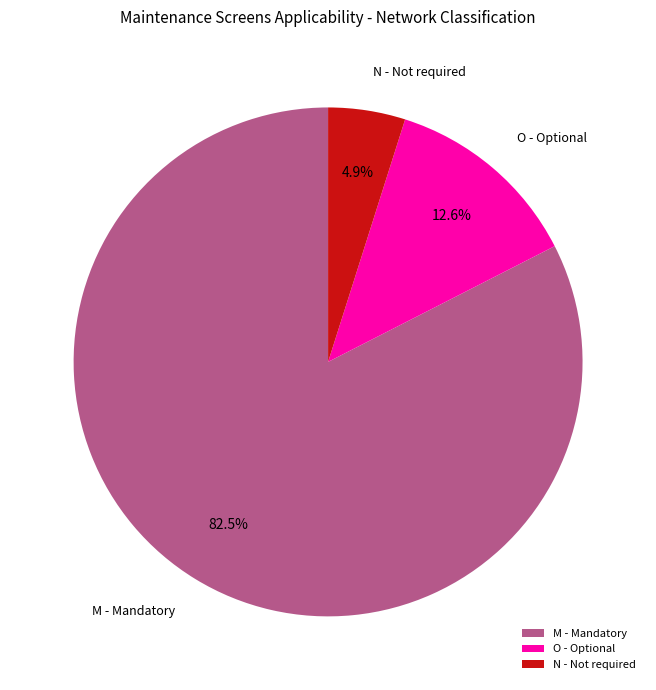

Which category has the biggest portion of the pie?

M